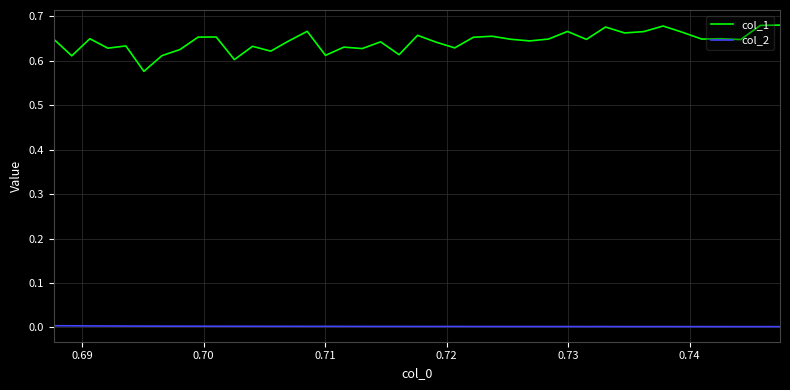

Which series has the largest total across all categories?

col_1